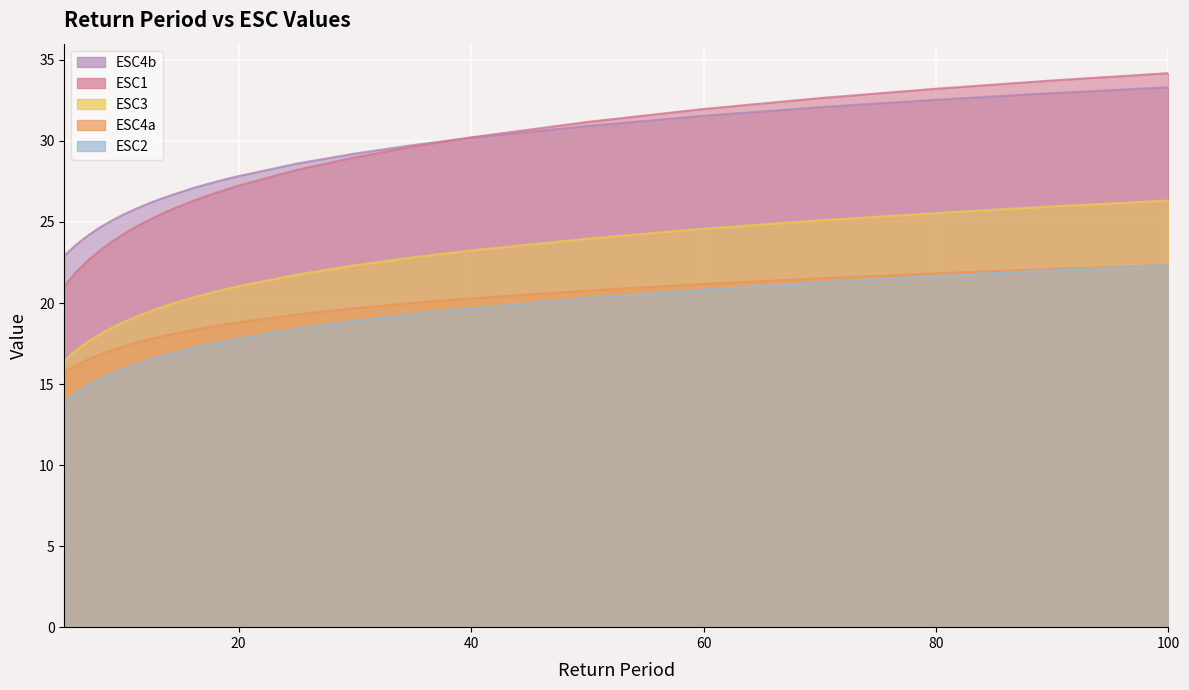

At which label is ESC4b closest to 28?

20